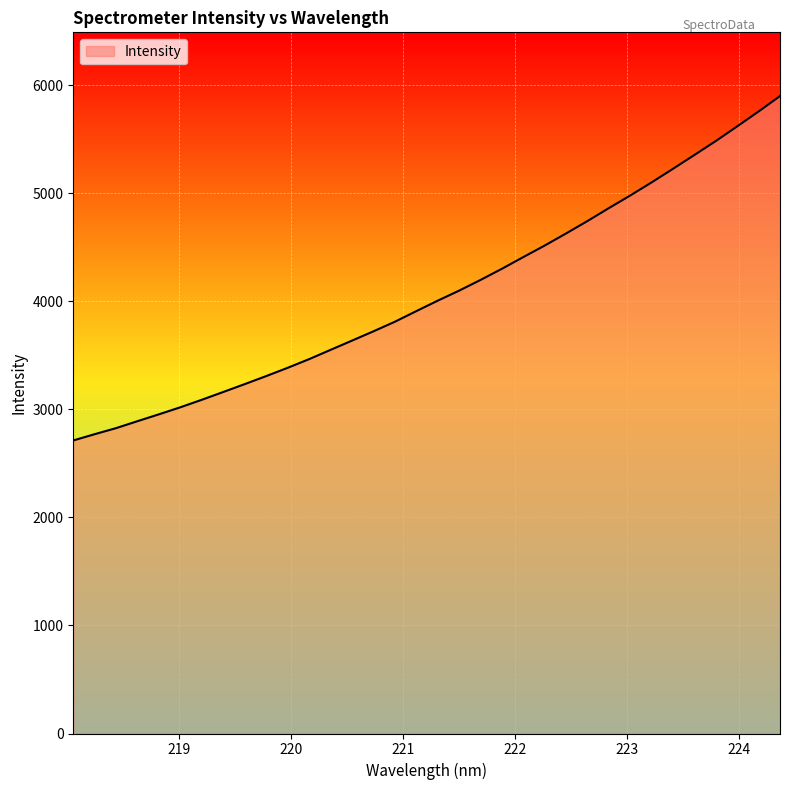

How many lines are shown in the chart?

1